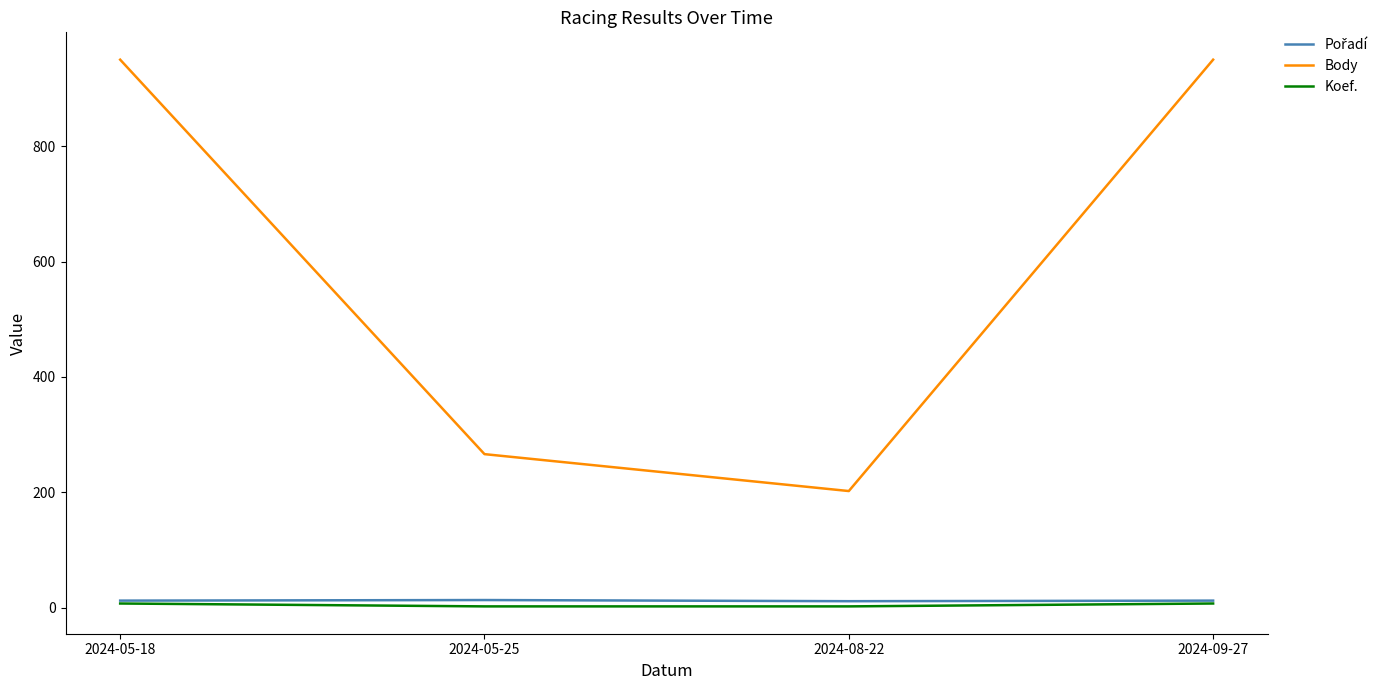

At which label is Body closest to 576?

2024-05-25